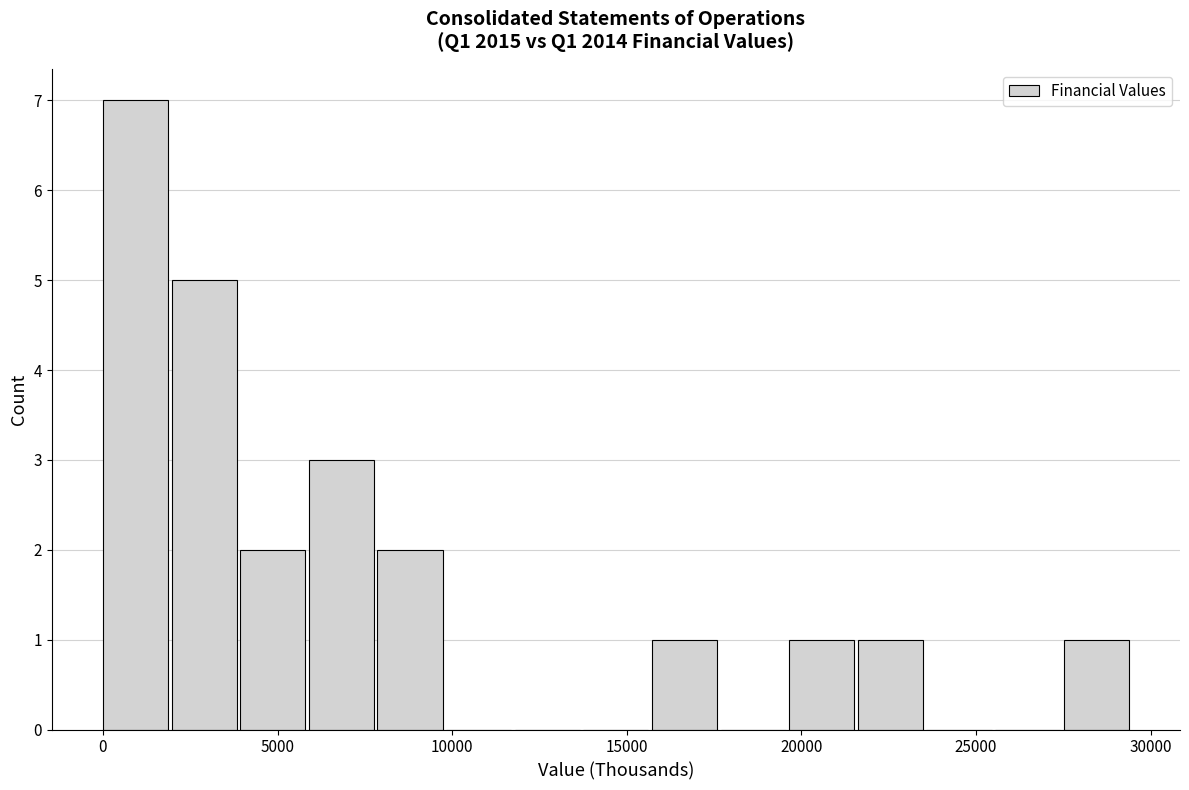

Around what value on the x-axis is the tallest bar? Give the approximate position of its centre, as read against the axis.

1000